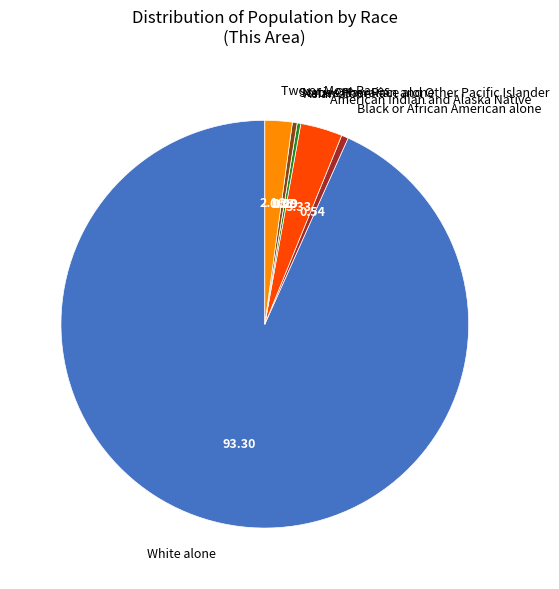

Between Two or More Races and Some Other Race alone, which is larger?

Two or More Races